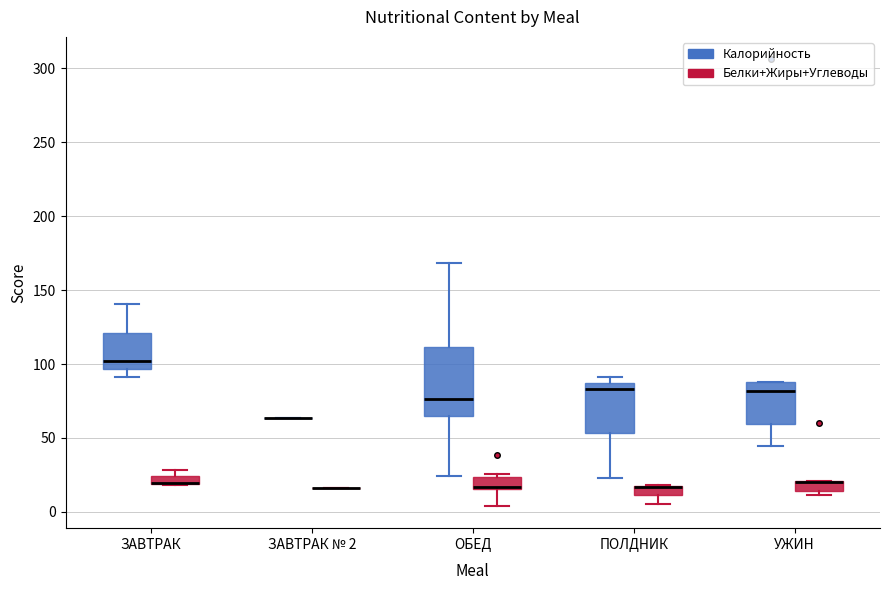

Where does the lower whisker of the box for ЗАВТРАК (Калорийность) end on the y-axis? The values are not printed on the chart, so give them approximately, as read against the axis.

90